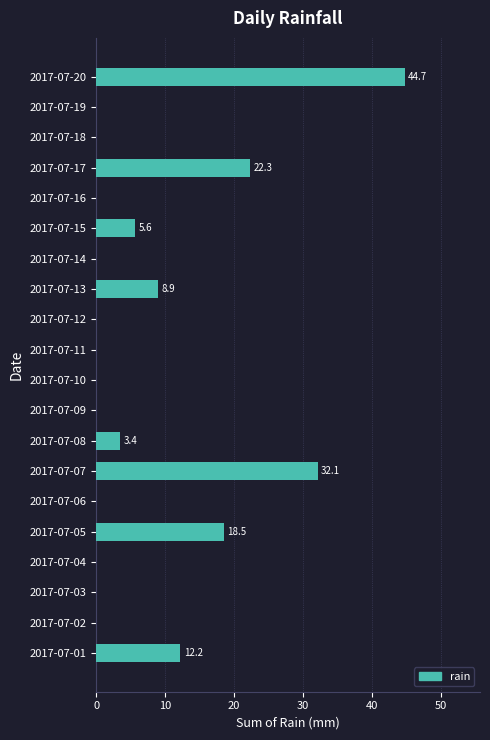

How many categories are shown in the chart?

20